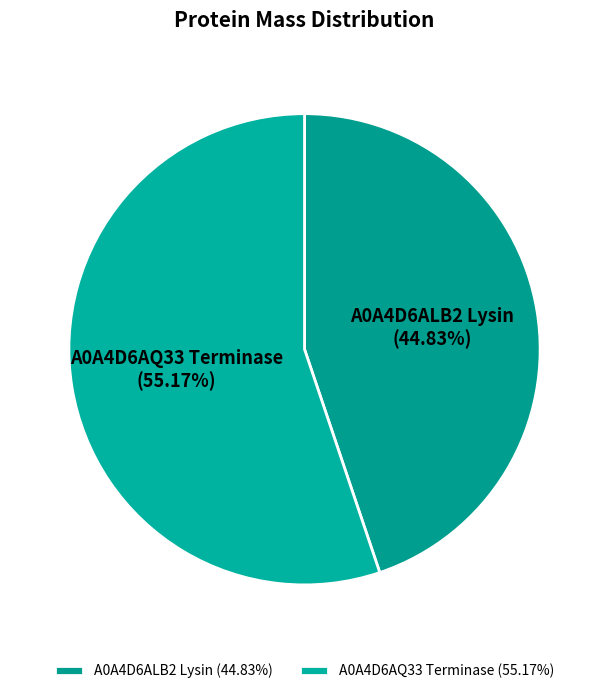

What percentage is NOT represented by A0A4D6AQ33 Terminase?

44.8%